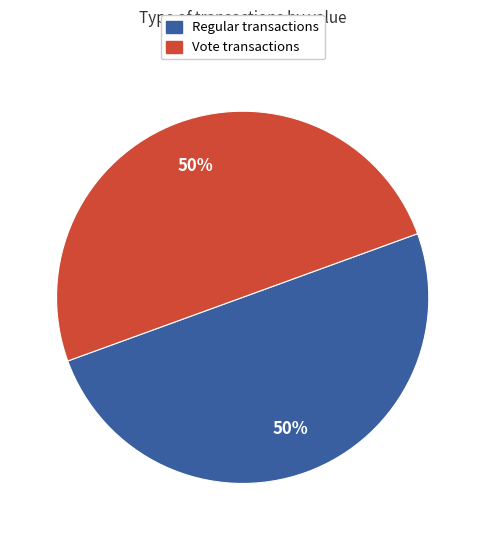

To the nearest percent, what is the average slice percentage?

50%